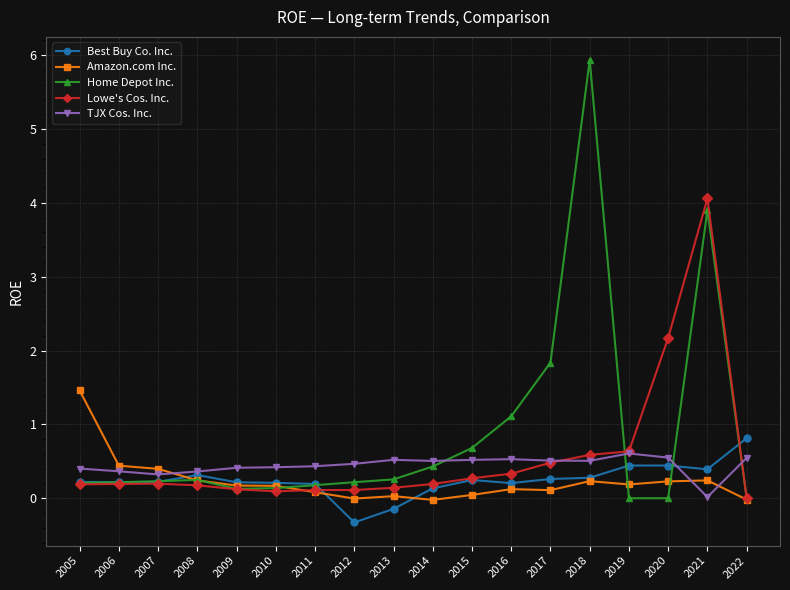

Which series ends up on top after the final intersection of TJX Cos. Inc. and Amazon.com Inc.?

TJX Cos. Inc.